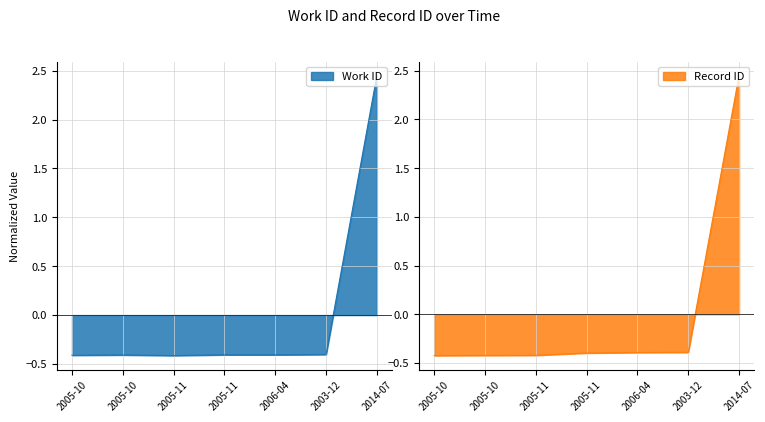

How many data points in Record ID are above 0?

1